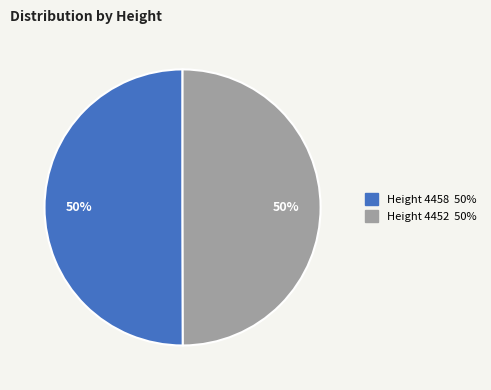

To the nearest percent, what is the average slice percentage?

50%